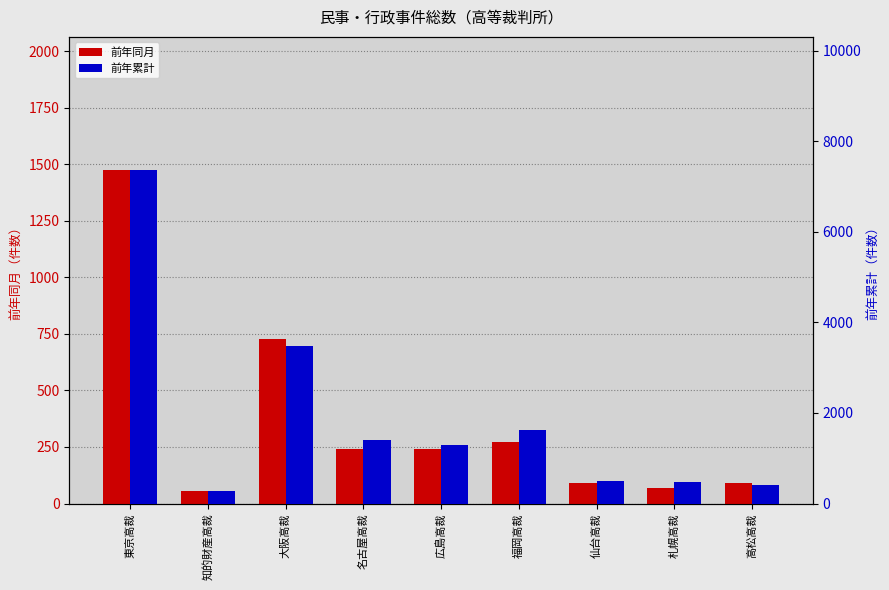

How many data points in 前年同月 are less than 243?

4